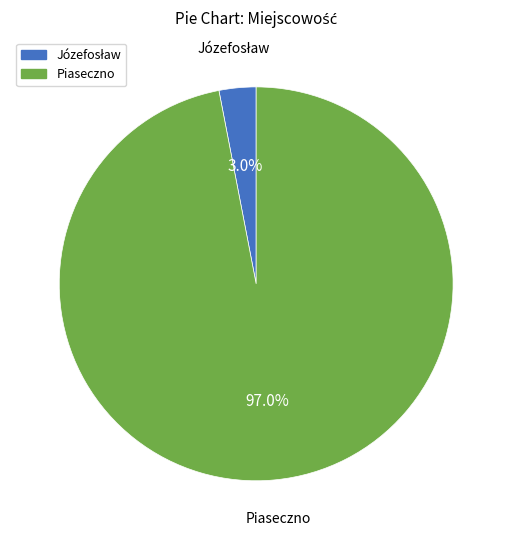

What is the largest slice in the pie chart?

Piaseczno